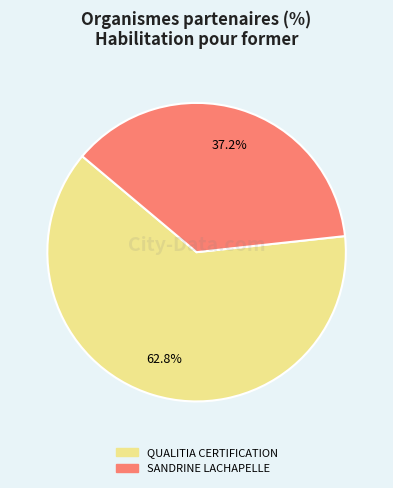

Which has a higher value, SANDRINE LACHAPELLE or QUALITIA CERTIFICATION?

QUALITIA CERTIFICATION